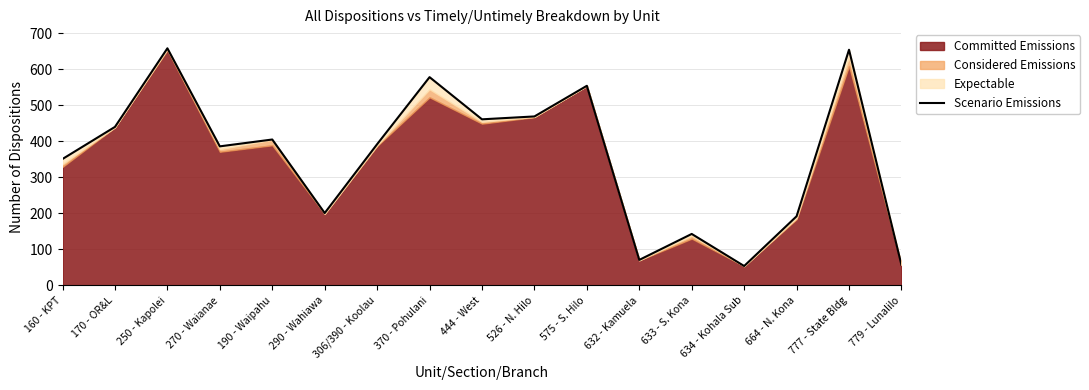

List the labels in order of value, smallest first.

634 - Kohala Sub, 779 - Lunalilo, 632 - Kamuela, 633 - S. Kona, 664 - N. Kona, 290 - Wahiawa, 160 - KPT, 270 - Waianae, 306/390 - Koolau, 190 - Waipahu, 170 - OR&L, 444 - West, 526 - N. Hilo, 575 - S. Hilo, 370 - Pohulani, 777 - State Bldg, 250 - Kapolei